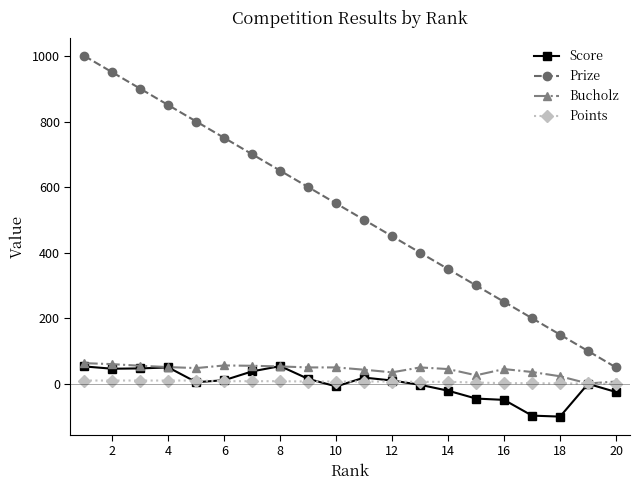

Which series has the largest total across all categories?

Prize